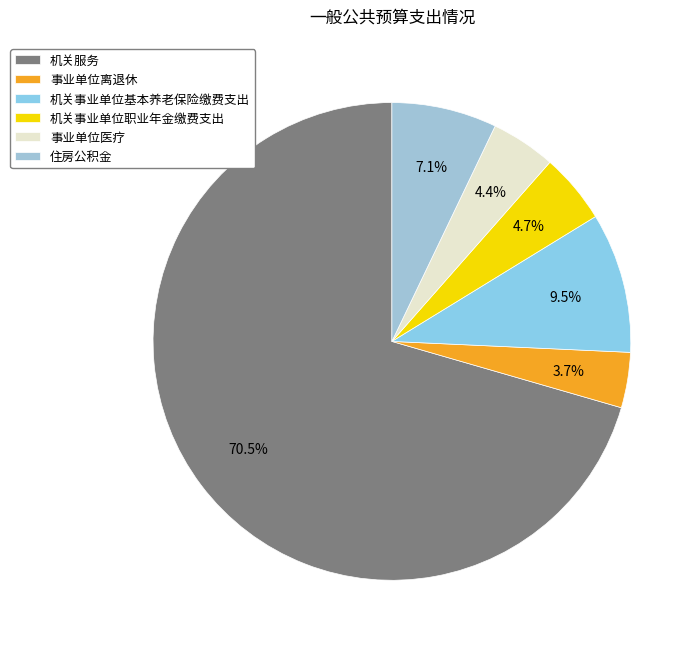

How many slices are in this pie chart?

6